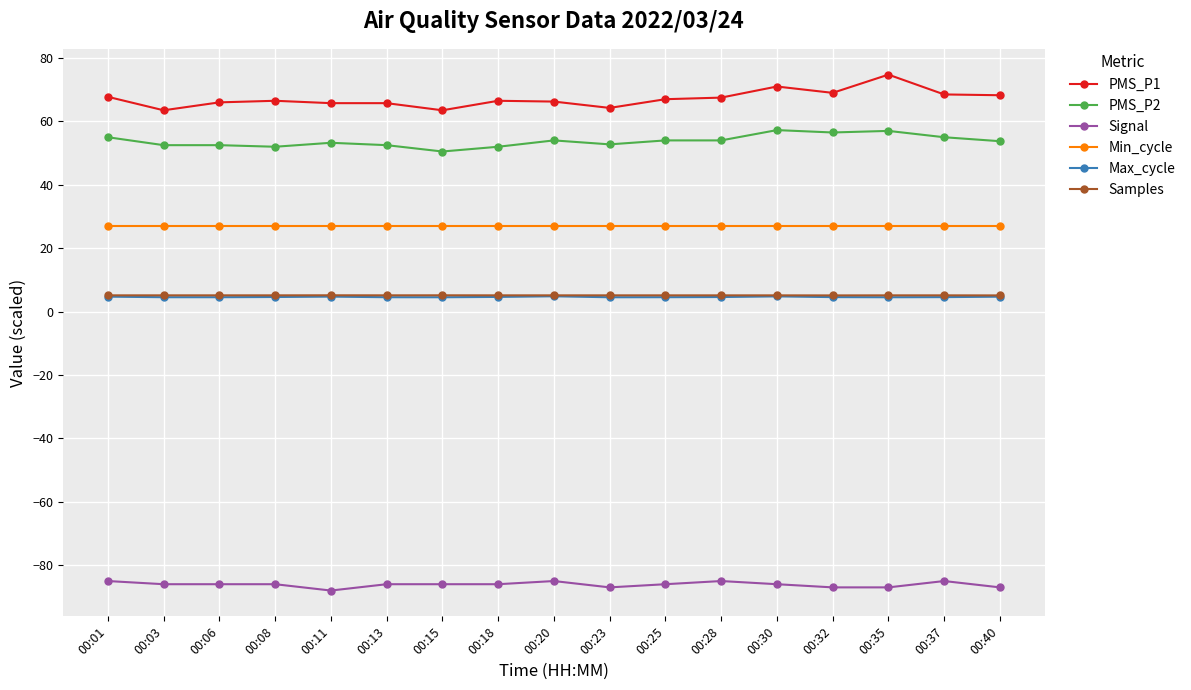

The value of Min_cycle at 00:40 is 16.0. True or false?

False